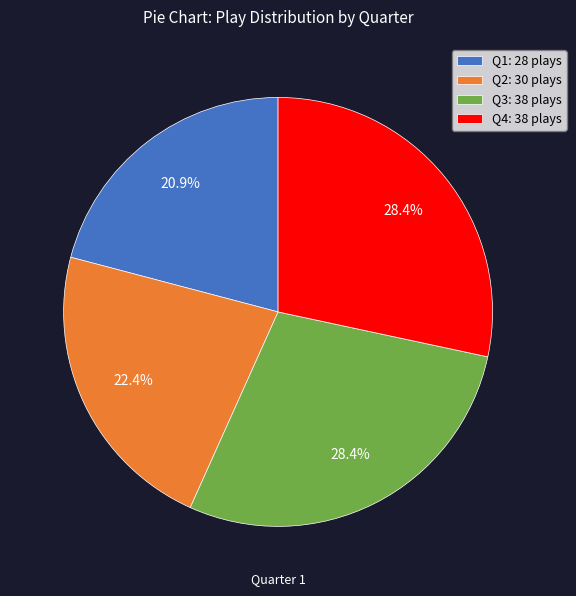

Is there any slice that represents more than half of the pie?

No